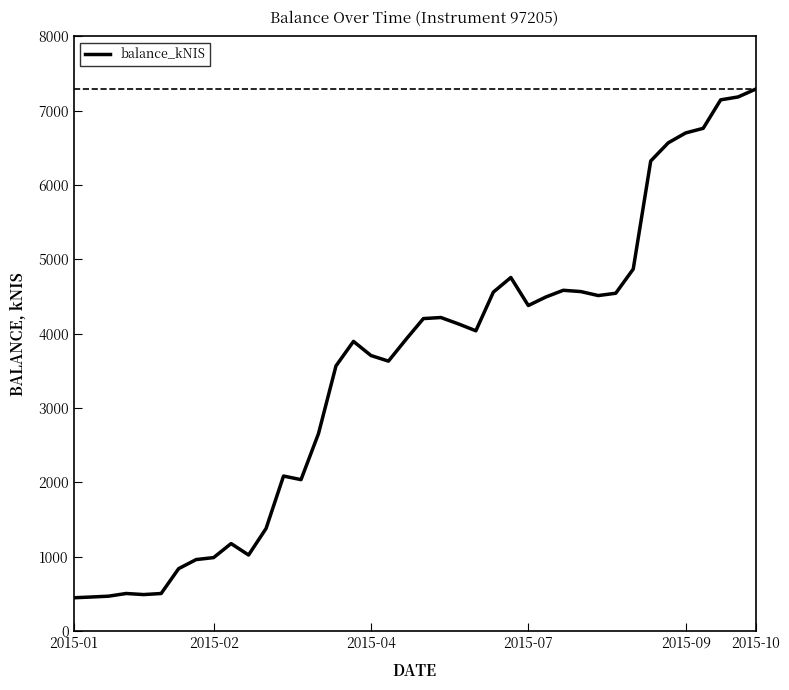

What is the greatest value displayed?

7288.9